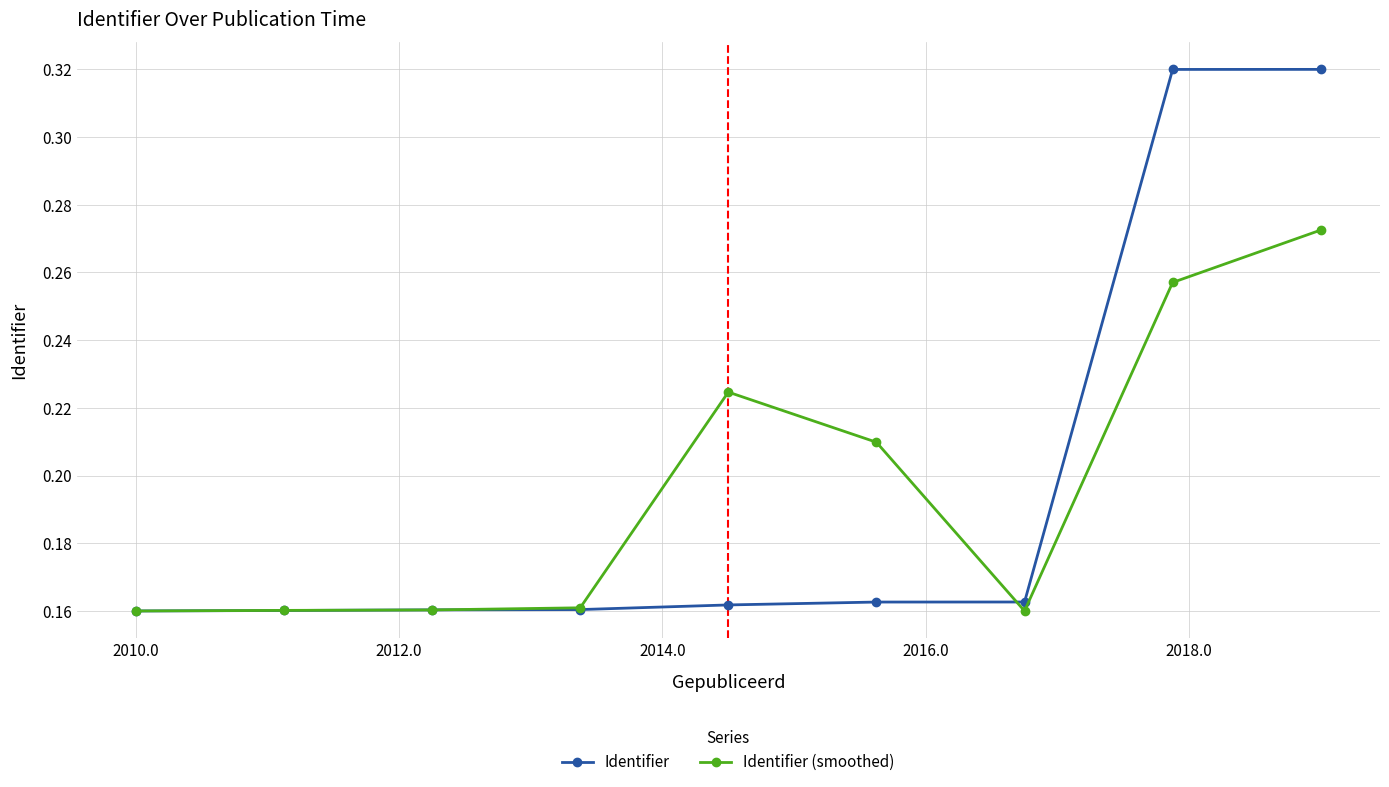

Count the Identifier values in the range 0 to 1.

9